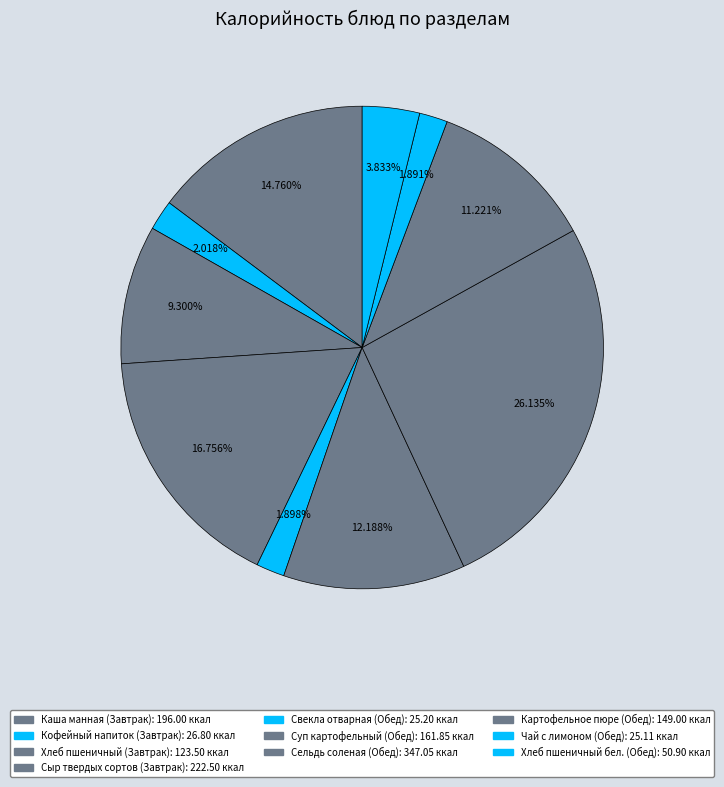

Rank the categories by value from lowest to highest.

Чай с лимоном (Обед), Свекла отварная (Обед), Кофейный напиток (Завтрак), Хлеб пшеничный бел. (Обед), Хлеб пшеничный (Завтрак), Картофельное пюре (Обед), Суп картофельный (Обед), Каша манная (Завтрак), Сыр твердых сортов (Завтрак), Сельдь соленая (Обед)